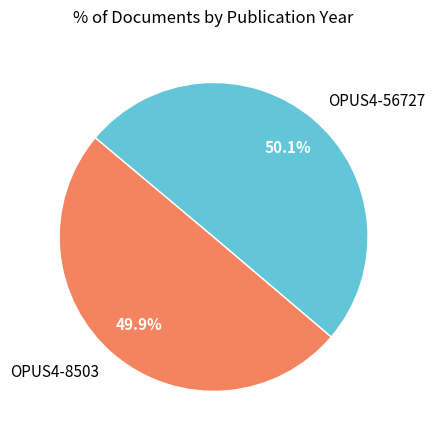

Is there a majority slice in this chart?

Yes